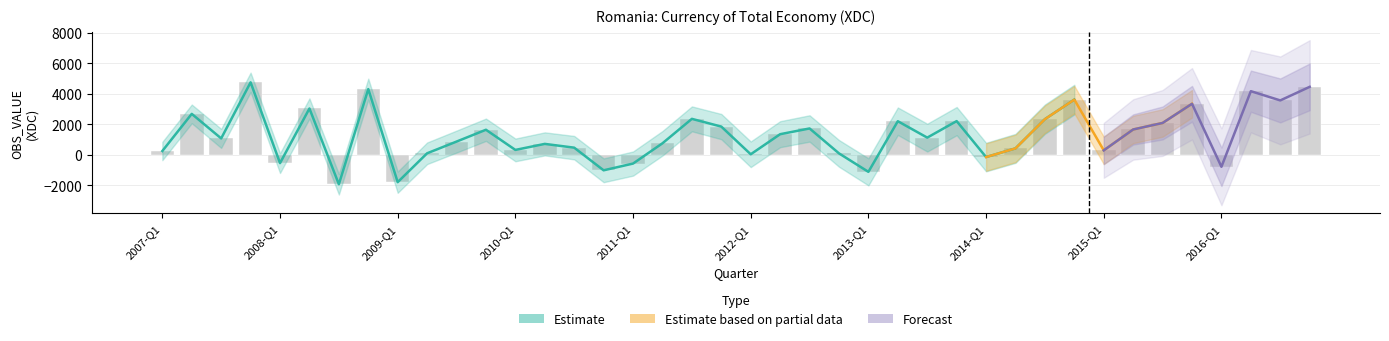

What is the average value?

1296.9